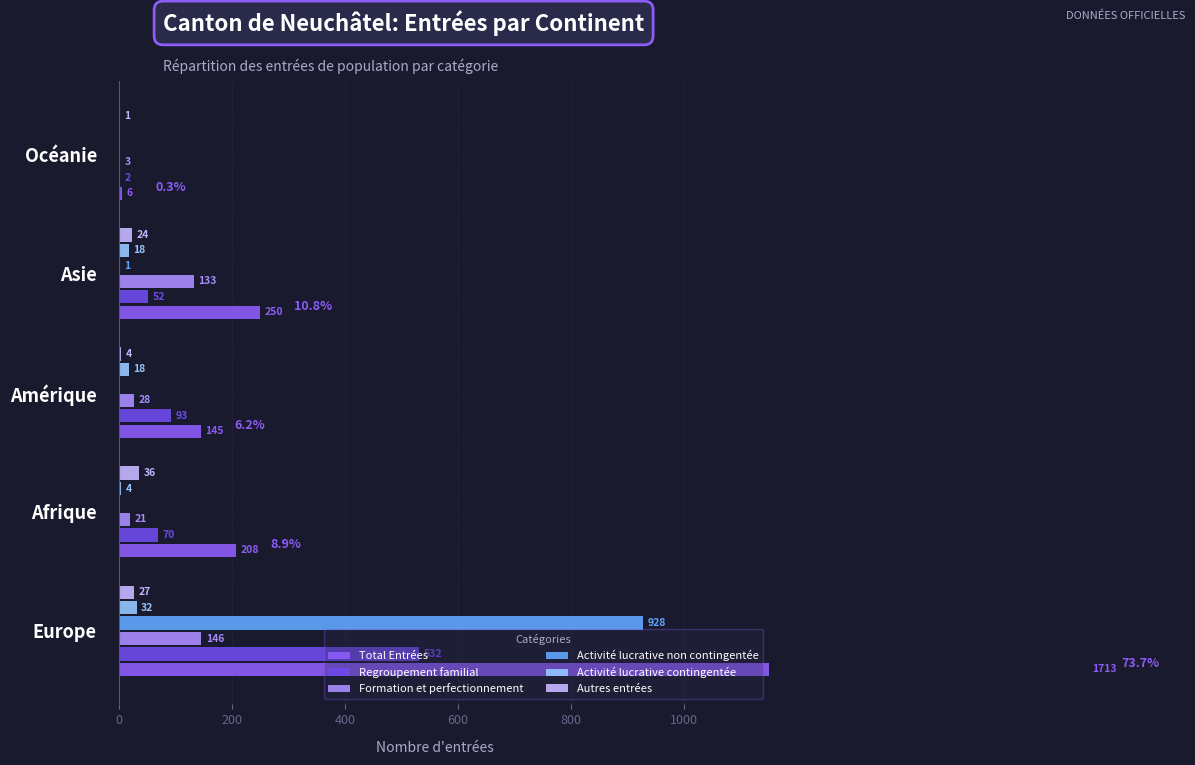

How many series are shown in this chart?

6